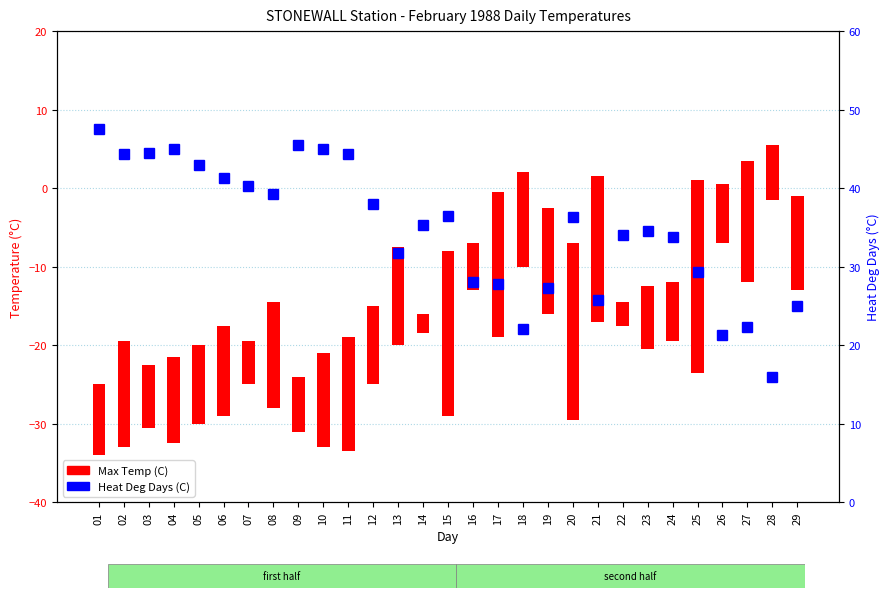

True or false: Max Temp (C) has a value of 6.2 at 12.

False